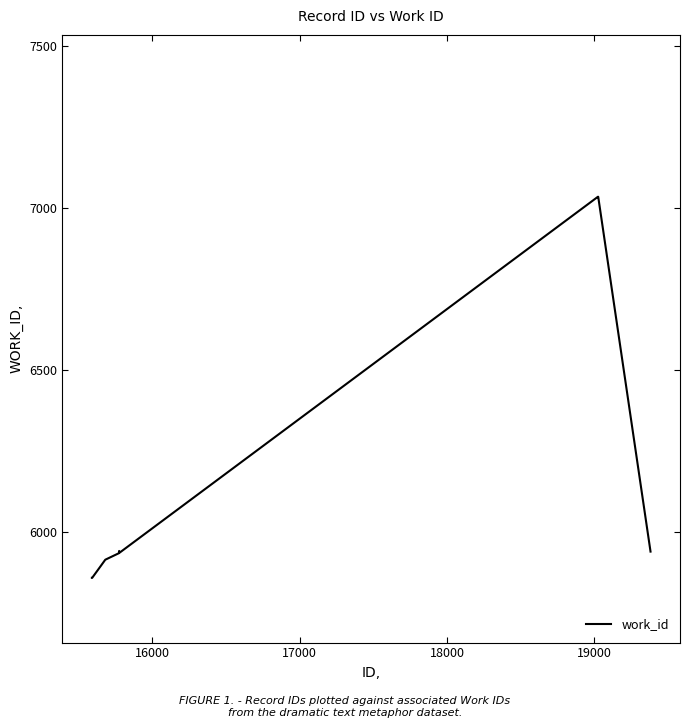

What is the difference between the maximum and minimum values?

1177